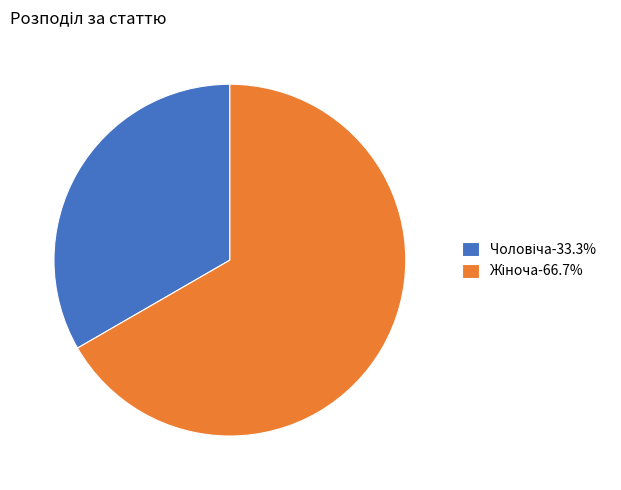

Is there a majority slice in this chart?

Yes